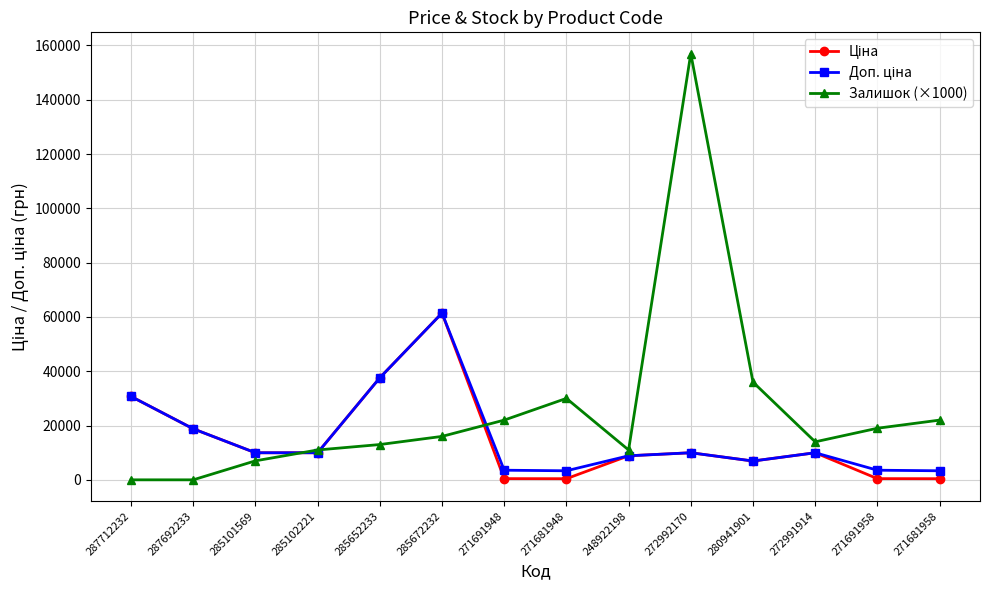

What is the total value across all series at 272991914?

33950.0